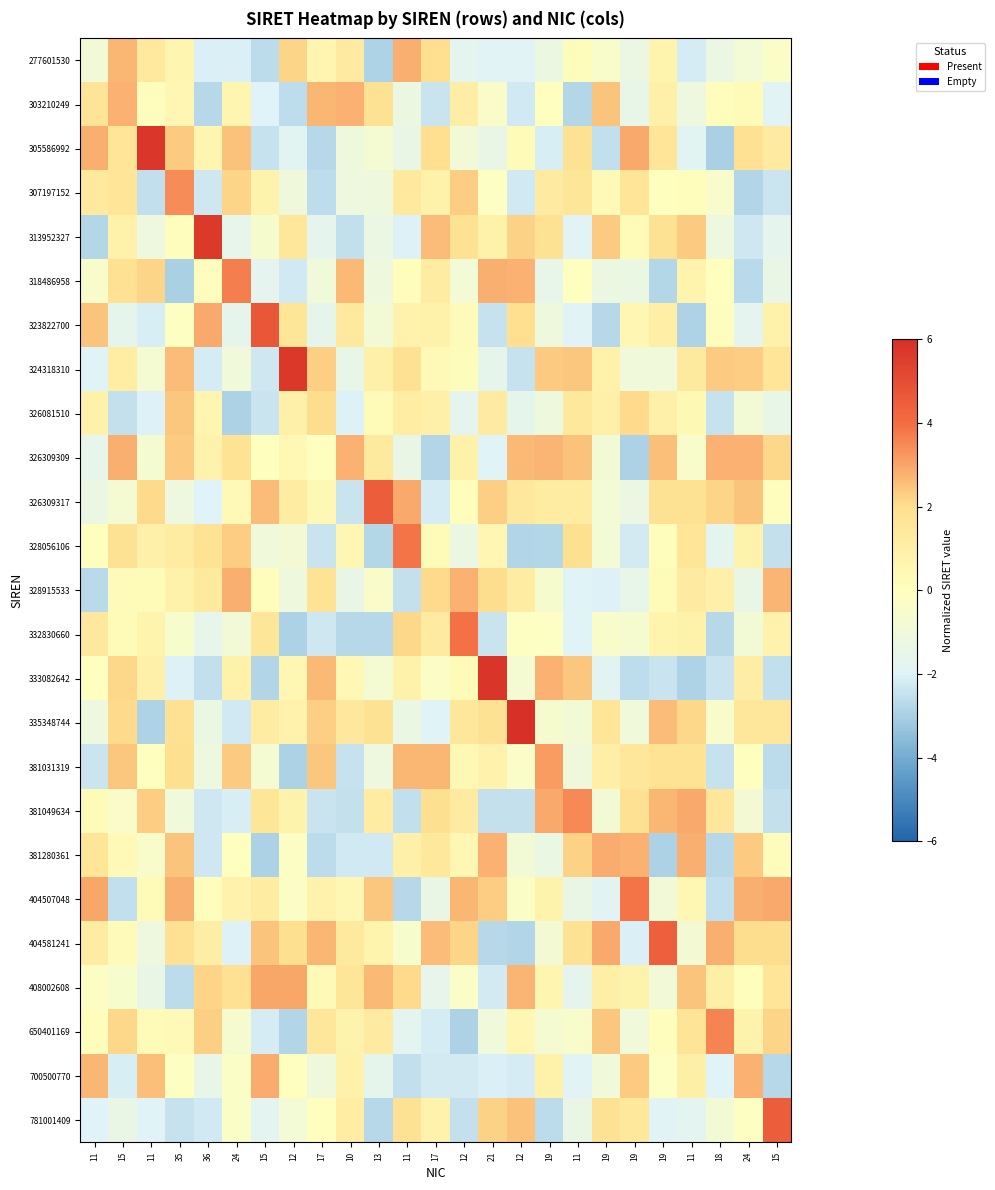

Between 36 and 18, which series saw the biggest shift?

313952327